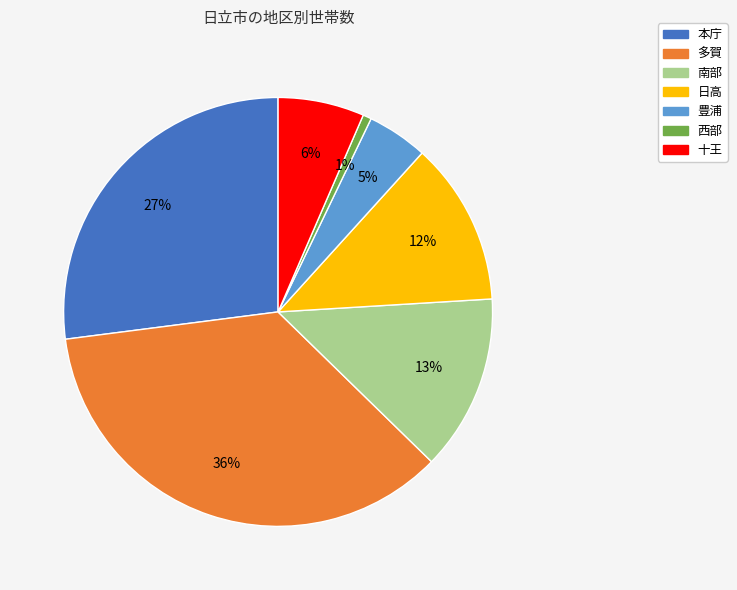

The 南部 slice represents 13% of the pie. True or false?

True